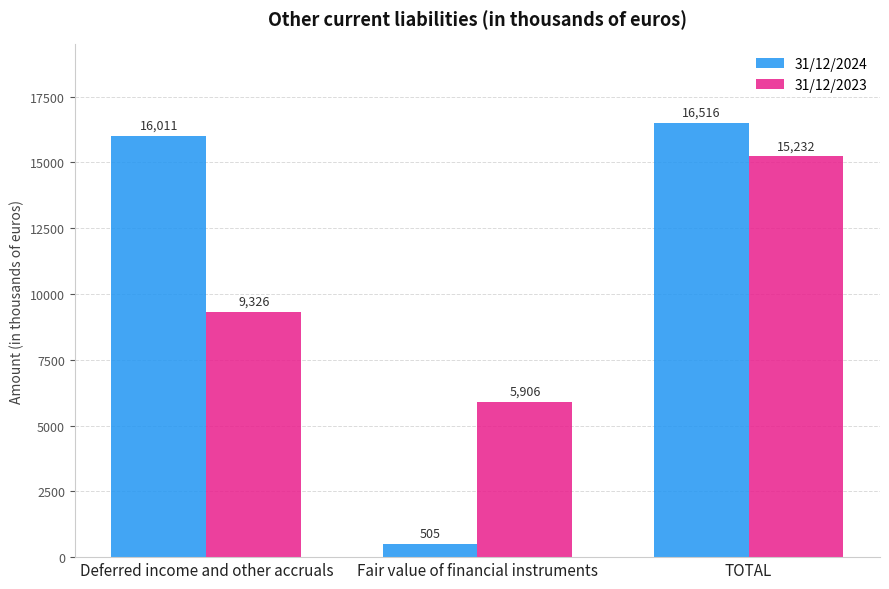

What is the sum of all 31/12/2023 values?

30464